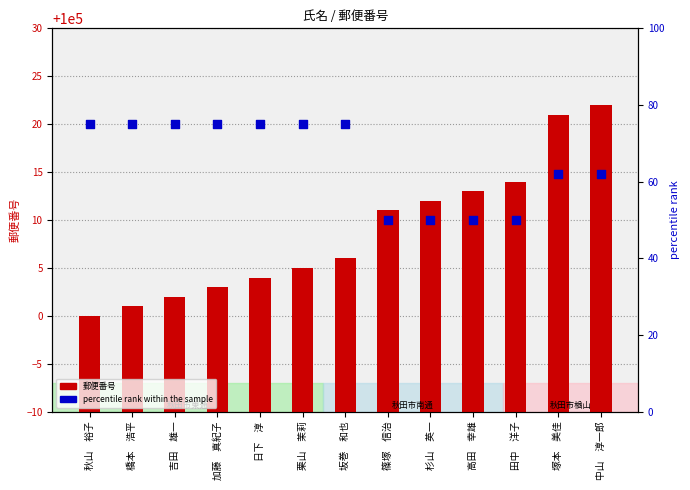

Which series reaches the maximum Y coordinate?

郵便番号